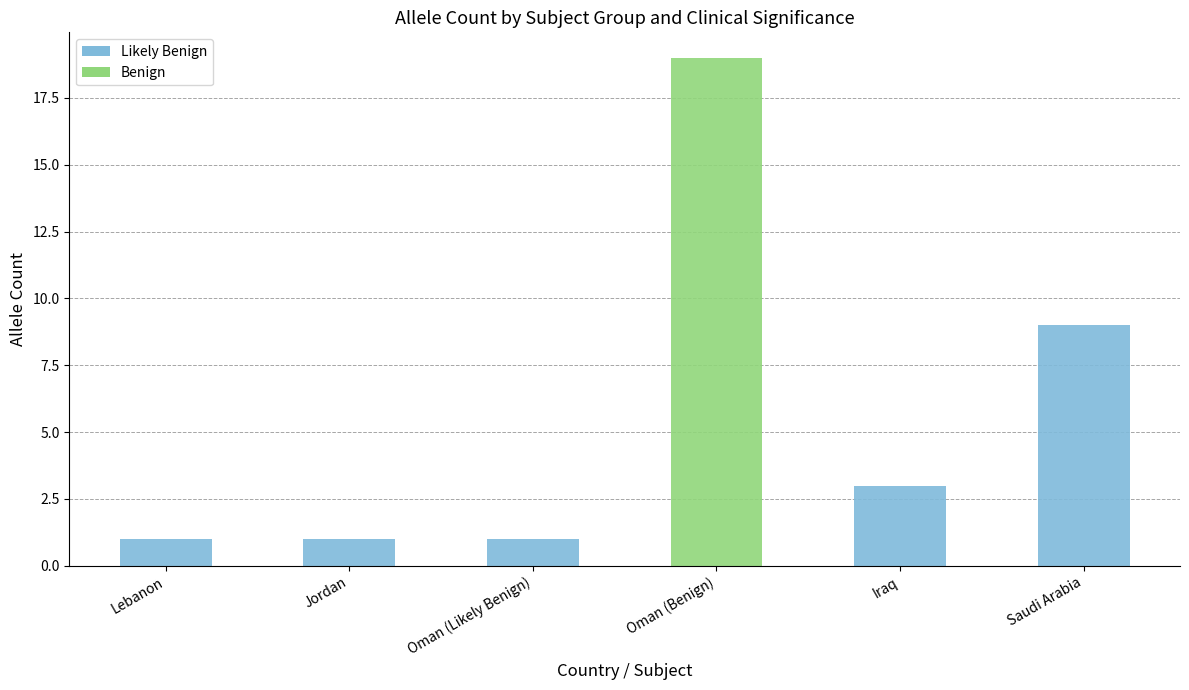

At which category does the chart reach its peak across all series?

Oman (Benign)